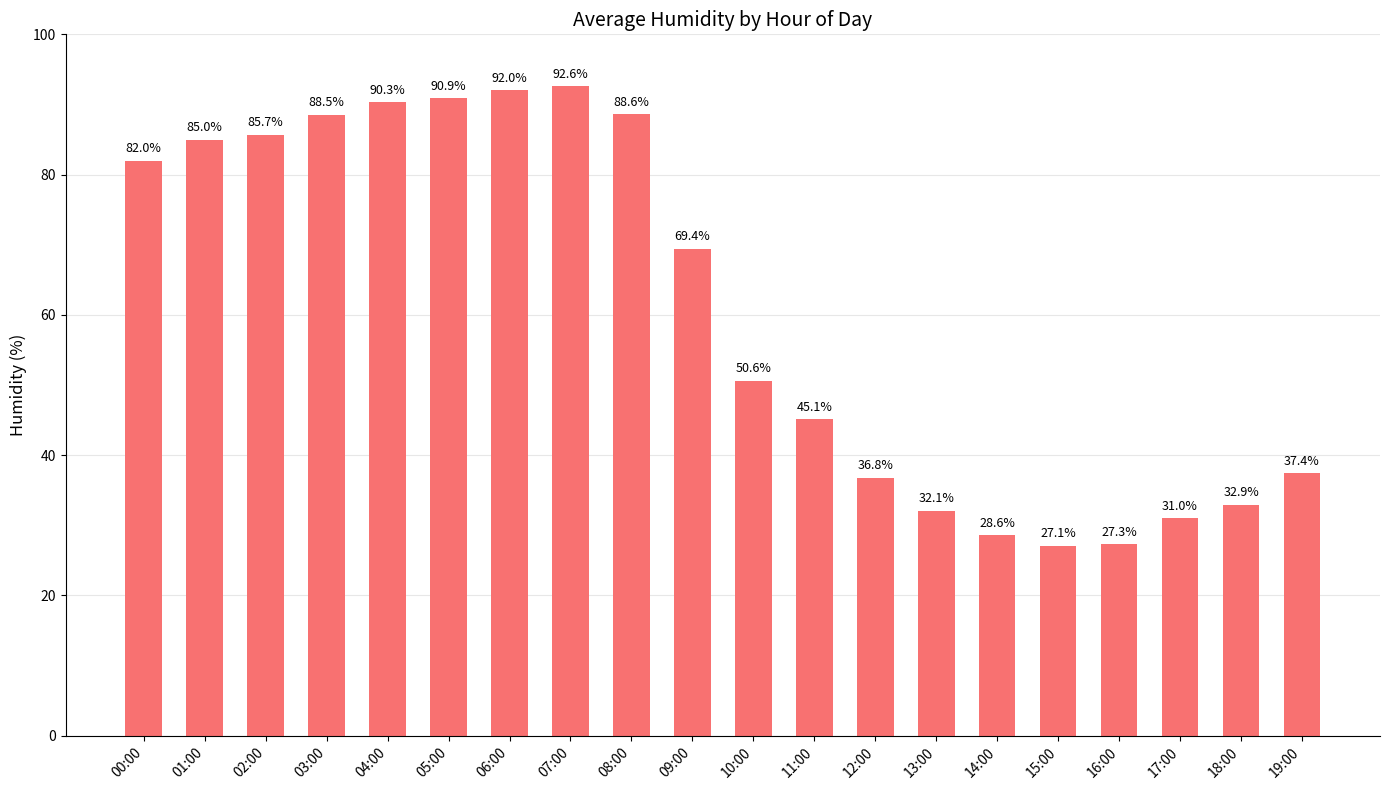

Reading left to right, transcribe all the data shown in this chart.

00:00=82.0	01:00=85.0	02:00=85.7	03:00=88.5	04:00=90.3	05:00=90.9	06:00=92.0	07:00=92.6	08:00=88.6	09:00=69.4	10:00=50.6	11:00=45.1	12:00=36.8	13:00=32.1	14:00=28.6	15:00=27.1	16:00=27.3	17:00=31.0	18:00=32.9	19:00=37.4